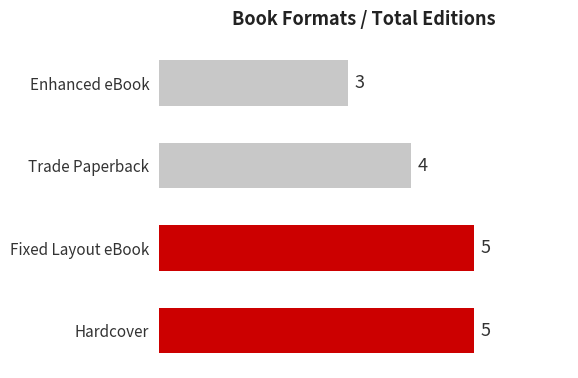

The value at Hardcover is 7. True or false?

False